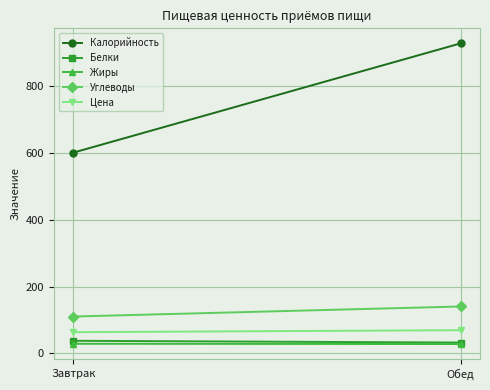

What is the difference between the Калорийность values at Обед and Завтрак?

326.7